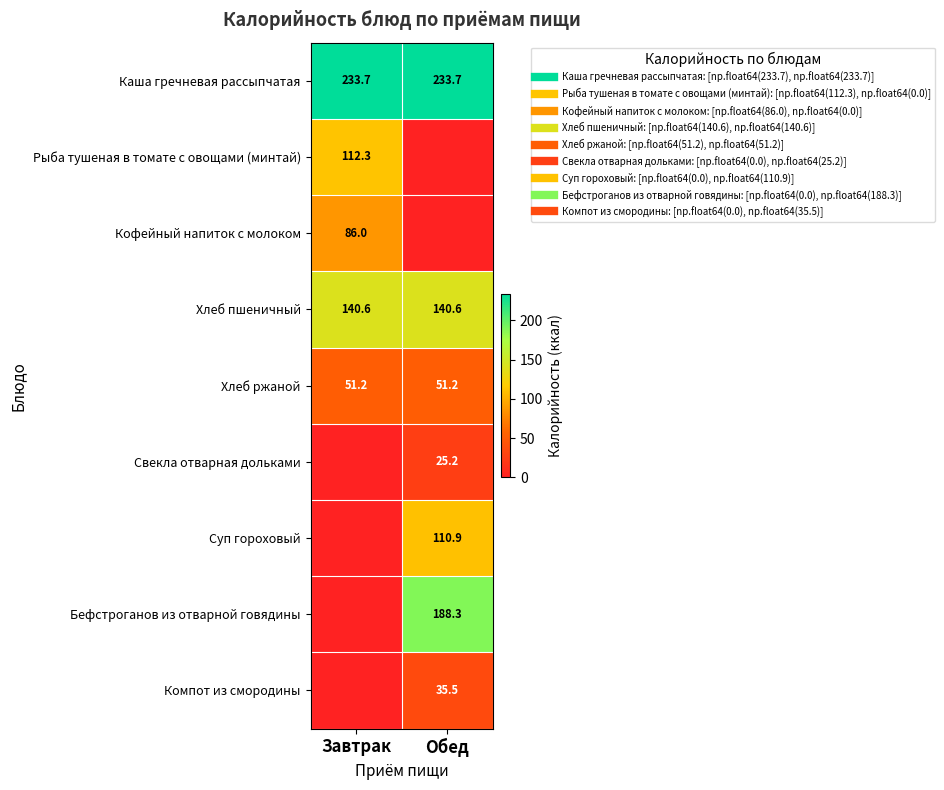

Between Обед and Завтрак, which is larger?

Обед